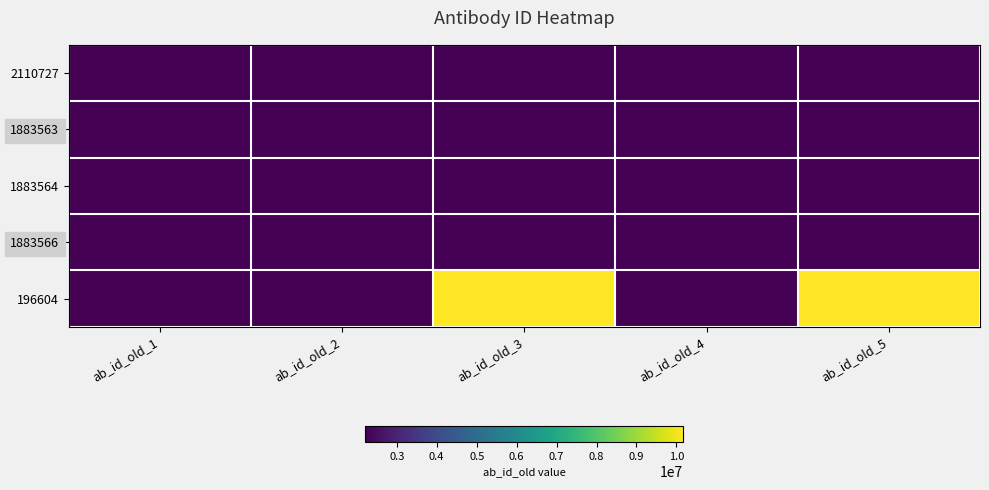

What is the minimum value shown in the chart?

2215130